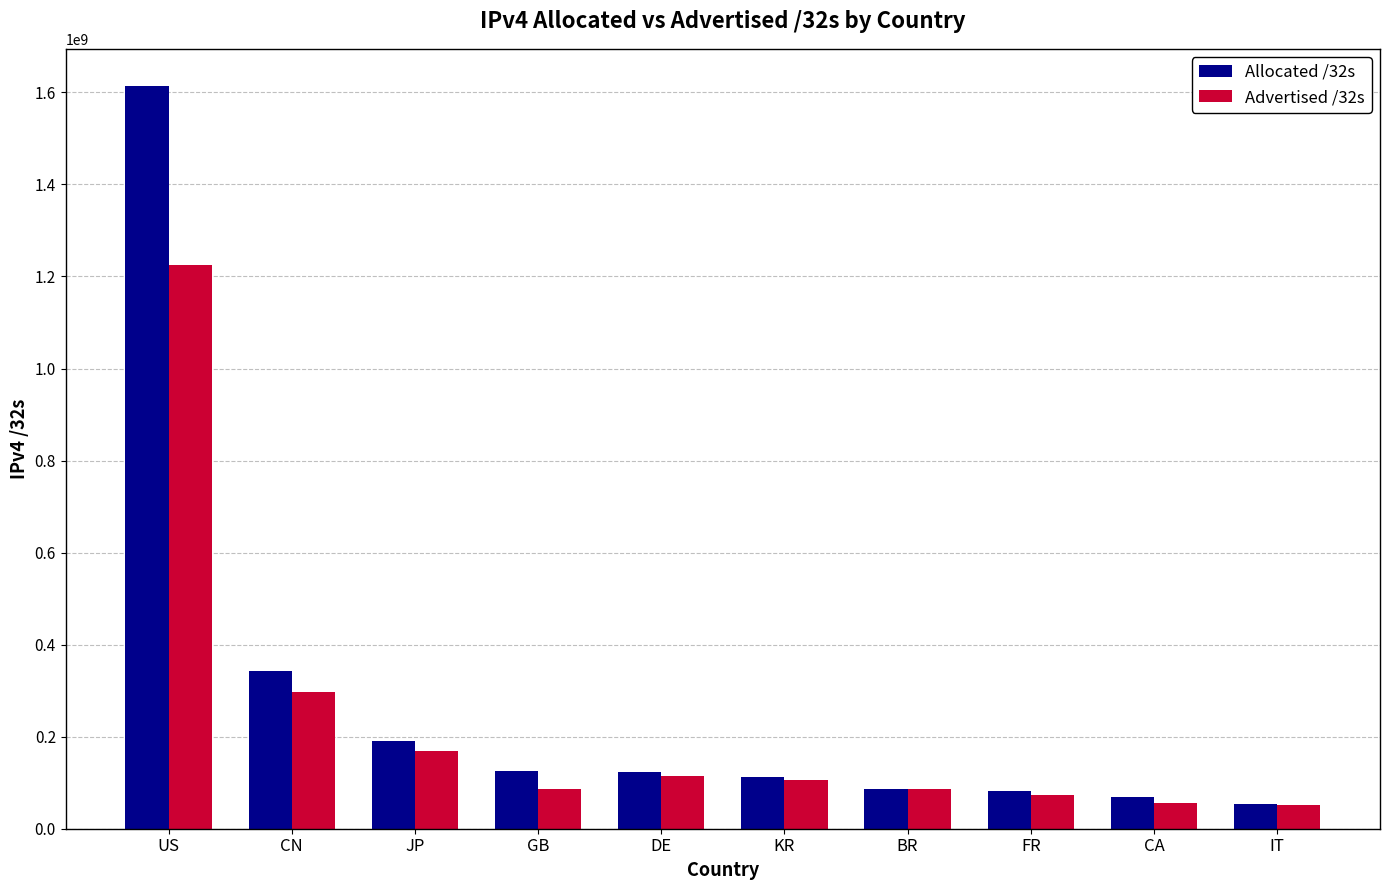

Which category has the highest value in the Advertised /32s series?

US